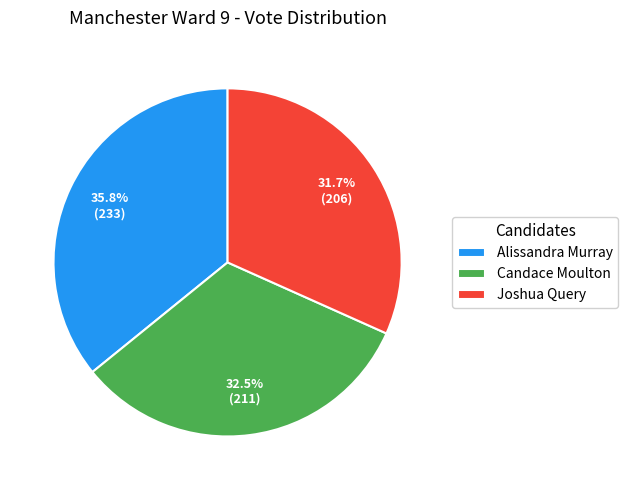

Does Candace Moulton account for over 50% of the chart?

No